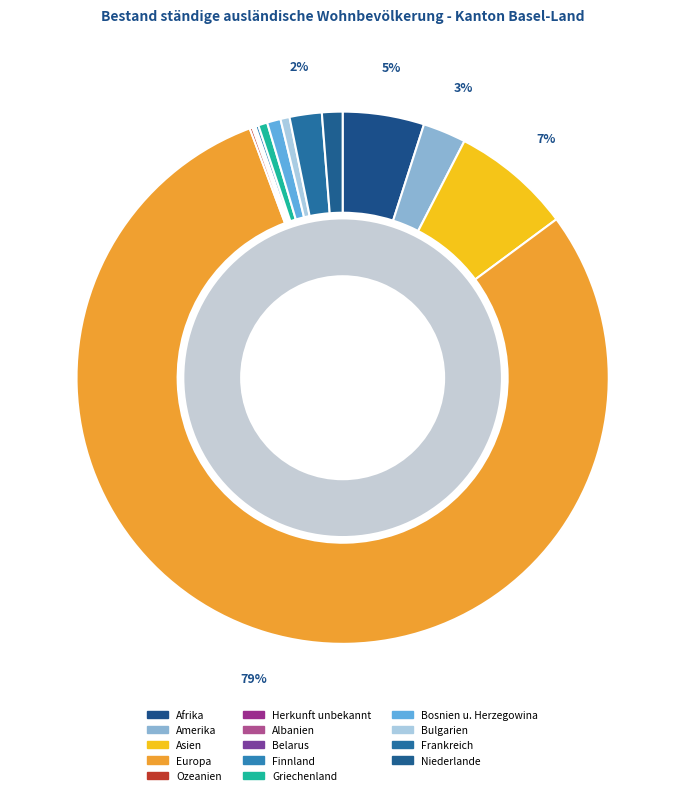

How many slices are in this pie chart?

14